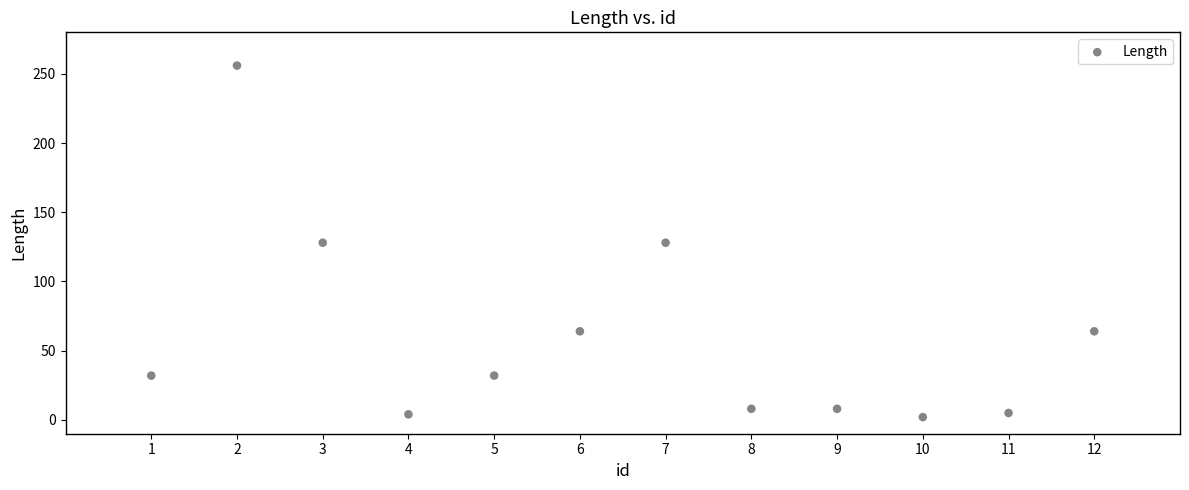

What is the average X value?

6